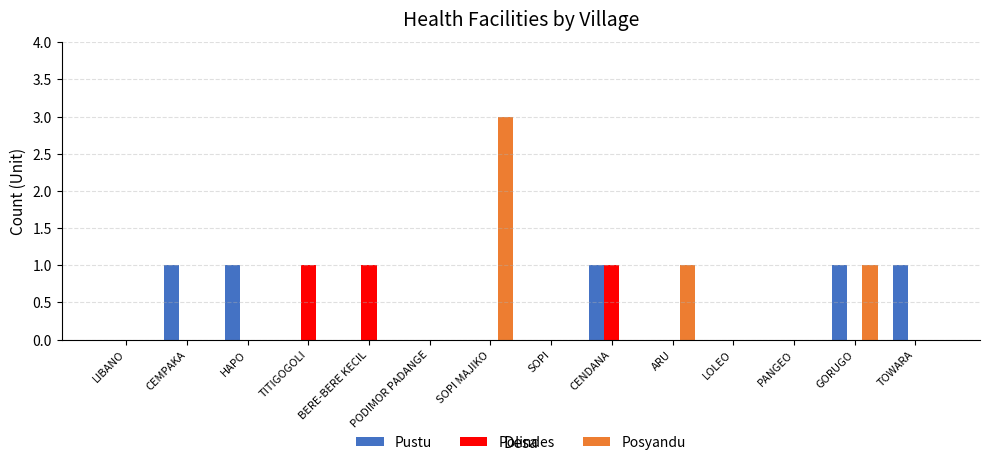

What is the sum of all Pustu values?

5